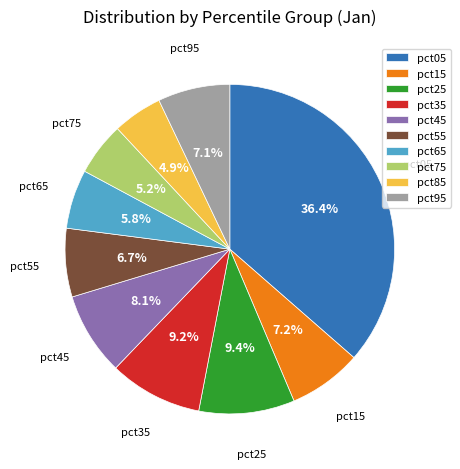

Which has a higher value, pct05 or pct45?

pct05